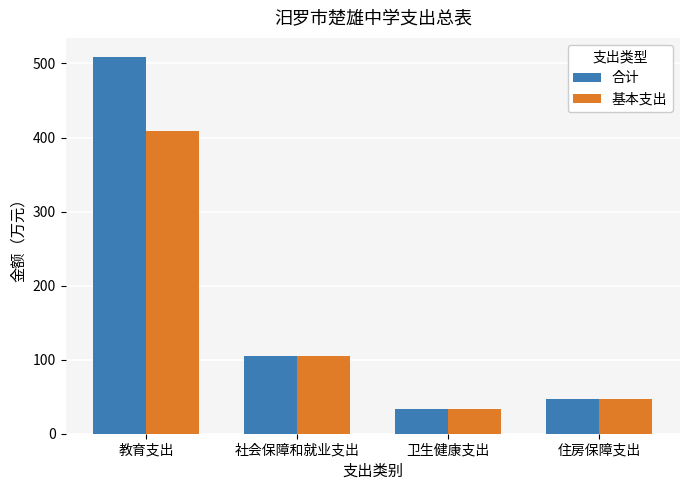

Which series has the largest range (max minus min)?

合计